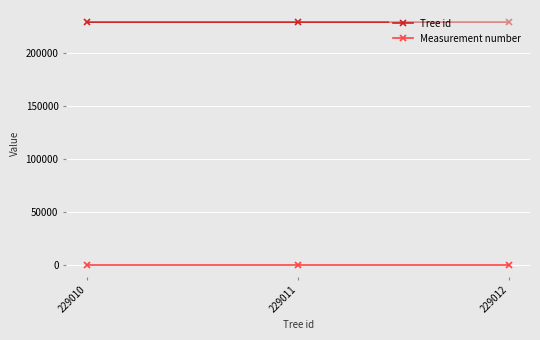

What is the sum of all Measurement number values?

3